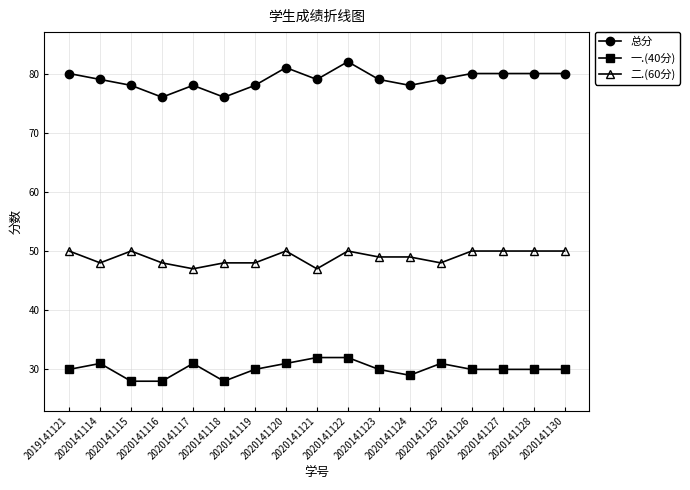

True or false: 总分 has more than 1 interior local peaks.

True